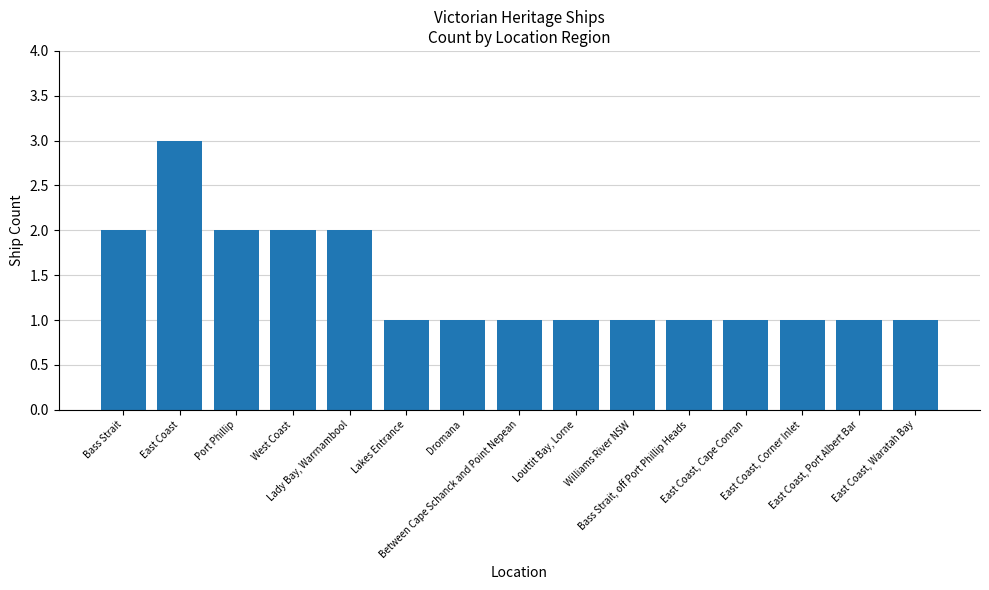

Does the chart contain any negative values?

No